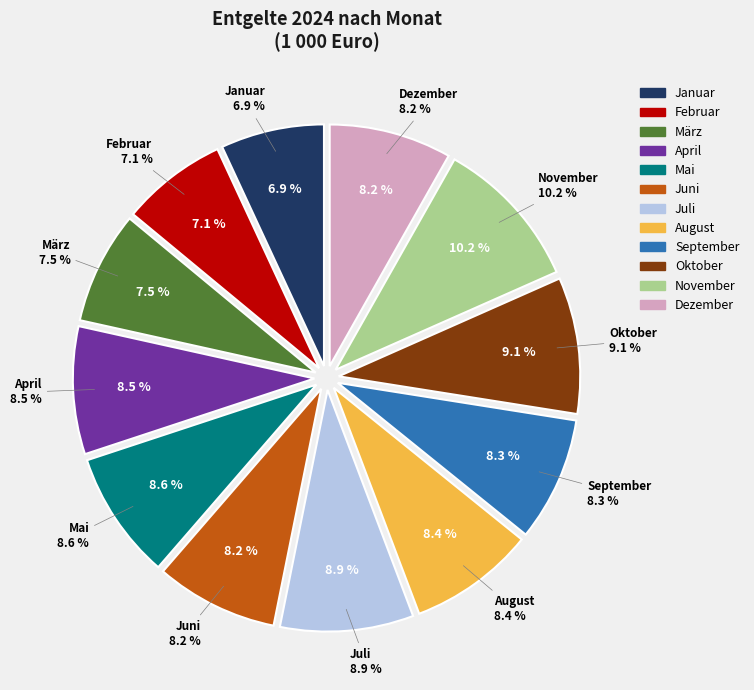

The April slice represents 9% of the pie. True or false?

True